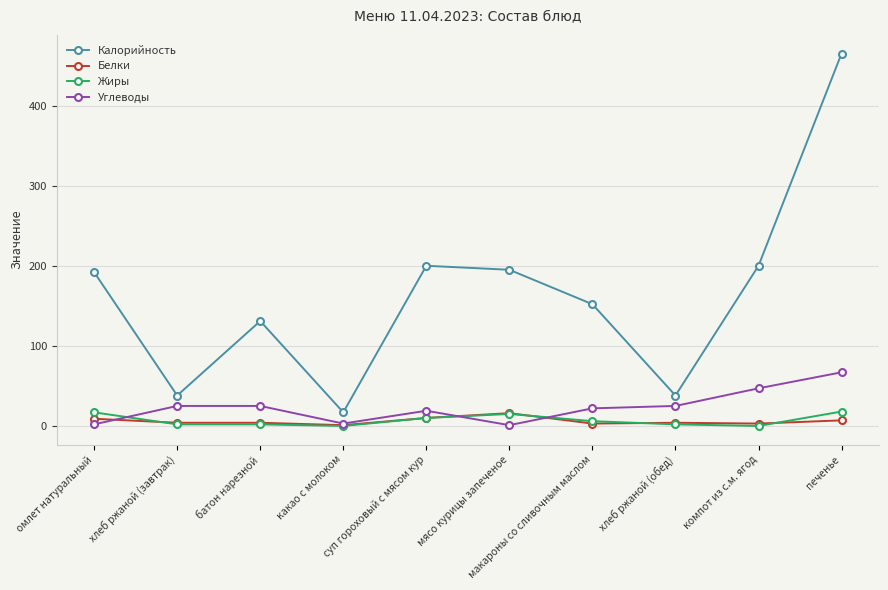

True or false: Калорийность has a value of 200 at компот из с.м. ягод.

True